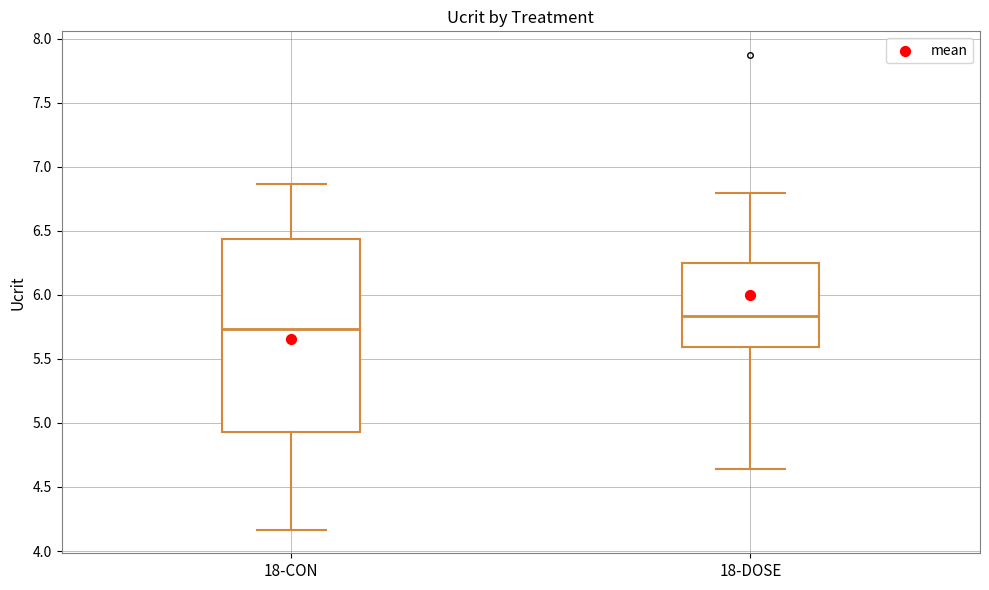

Reading left to right, read every box against the y-axis: the position of its median line, the range the box covers, and the ends of its whiskers. The values are not printed on the chart, so give them approximately, as read against the axis.

18-CON: median 5.75, box 4.95 to 6.45, whiskers 4.15 to 6.85
18-DOSE: median 5.85, box 5.60 to 6.25, whiskers 4.65 to 6.80